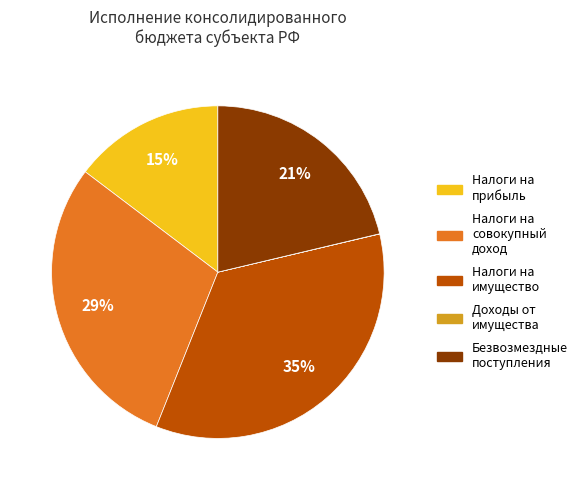

To the nearest percent, what is the difference between the largest and smallest slice percentages?

35%